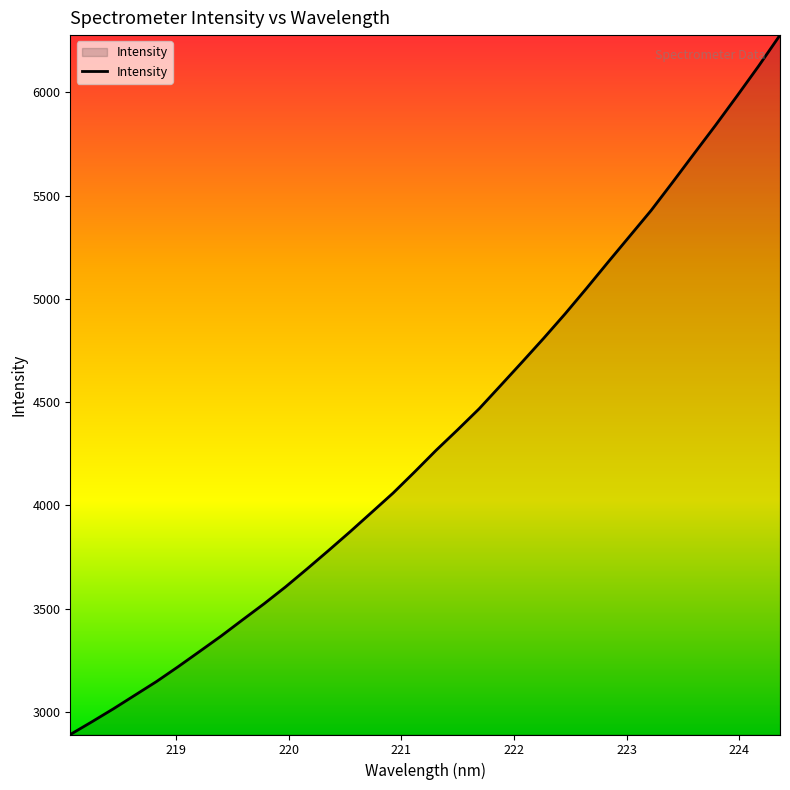

What is the difference between the maximum and minimum values?

3386.4